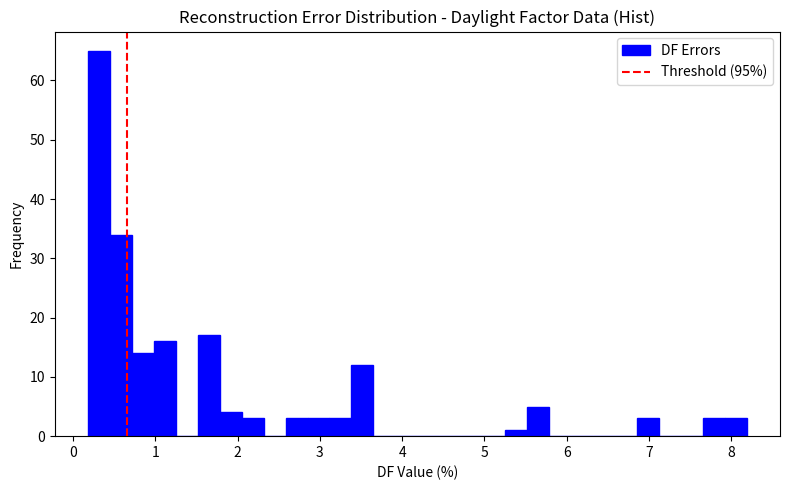

Around what value on the x-axis is the tallest bar? Give the approximate position of its centre, as read against the axis.

0.3